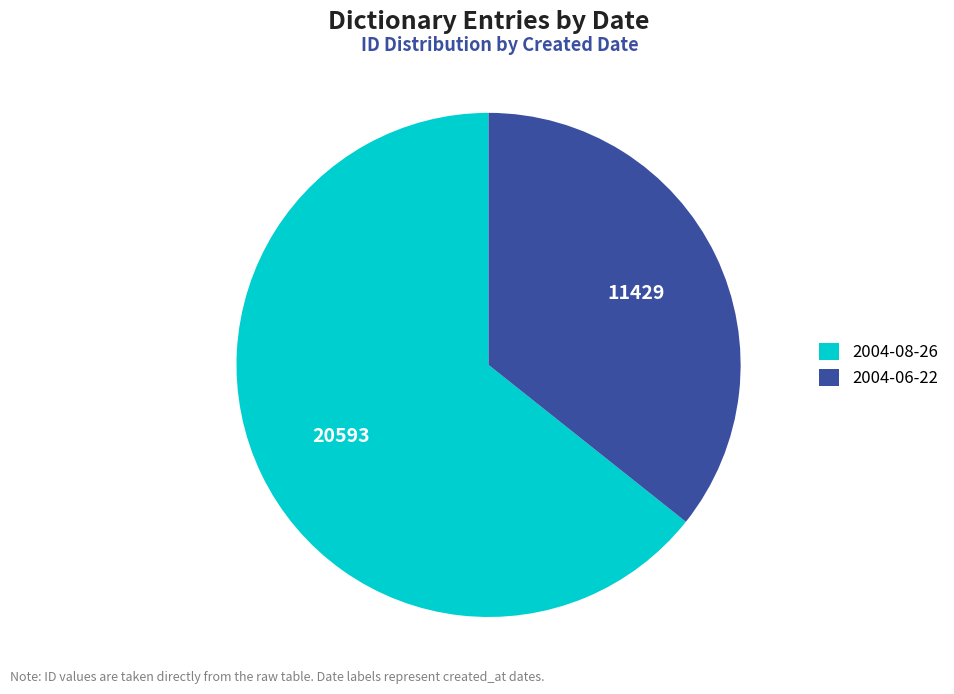

What is the ratio of the value at 2004-08-26 to the value at 2004-06-22?

1.8